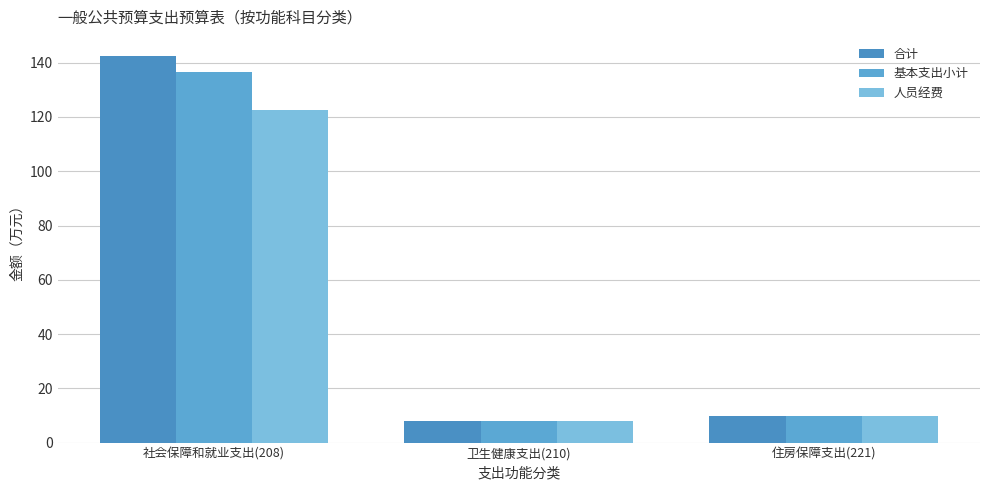

What is the sum of all 基本支出小计 values?

154.1